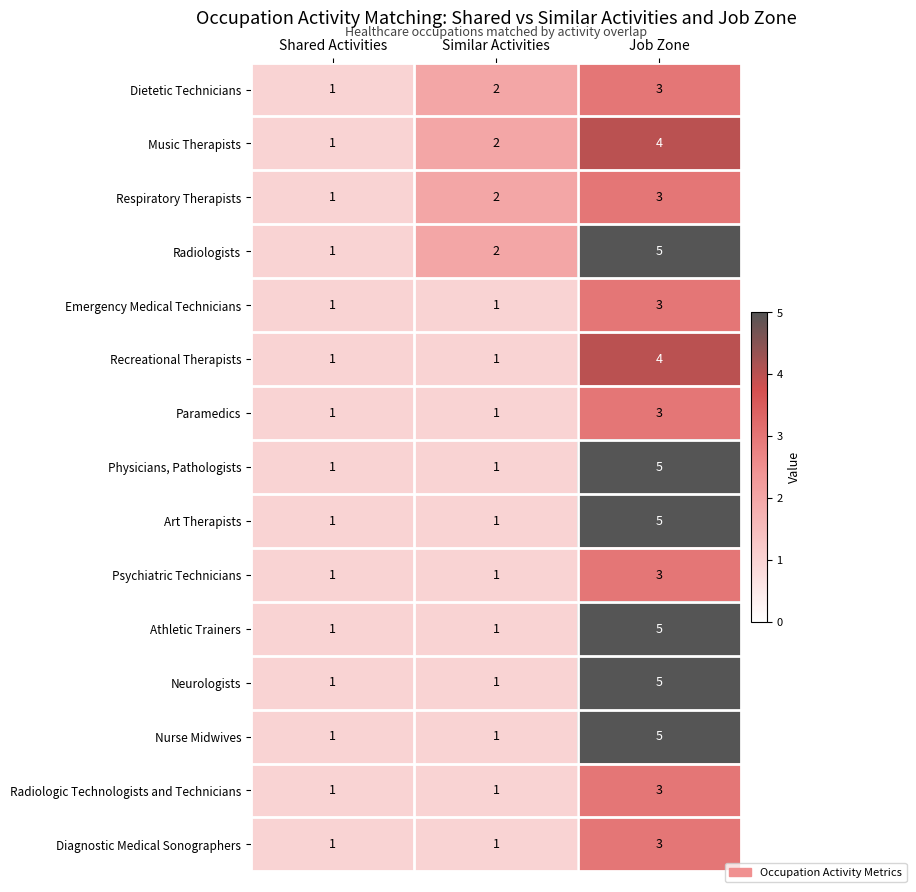

Rank the categories by Radiologists value from highest to lowest.

Job Zone, Similar Activities, Shared Activities